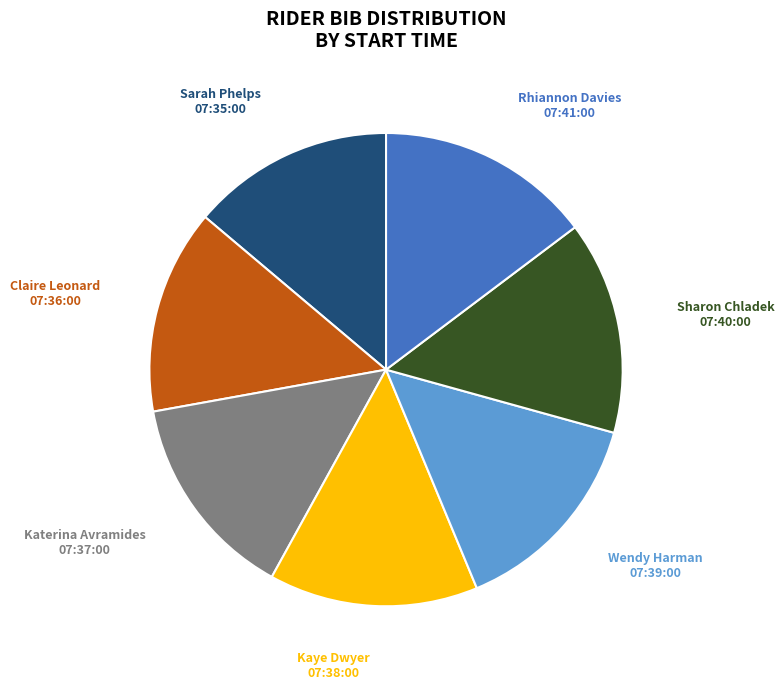

What is the ratio of the value at Wendy Harman 07:39:00 to the value at Claire Leonard 07:36:00?

1.0